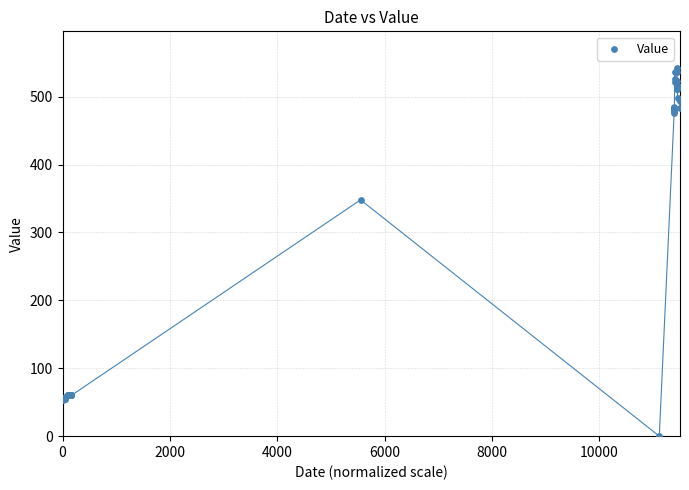

What Y value in the scatter plot is closest to 271?

348